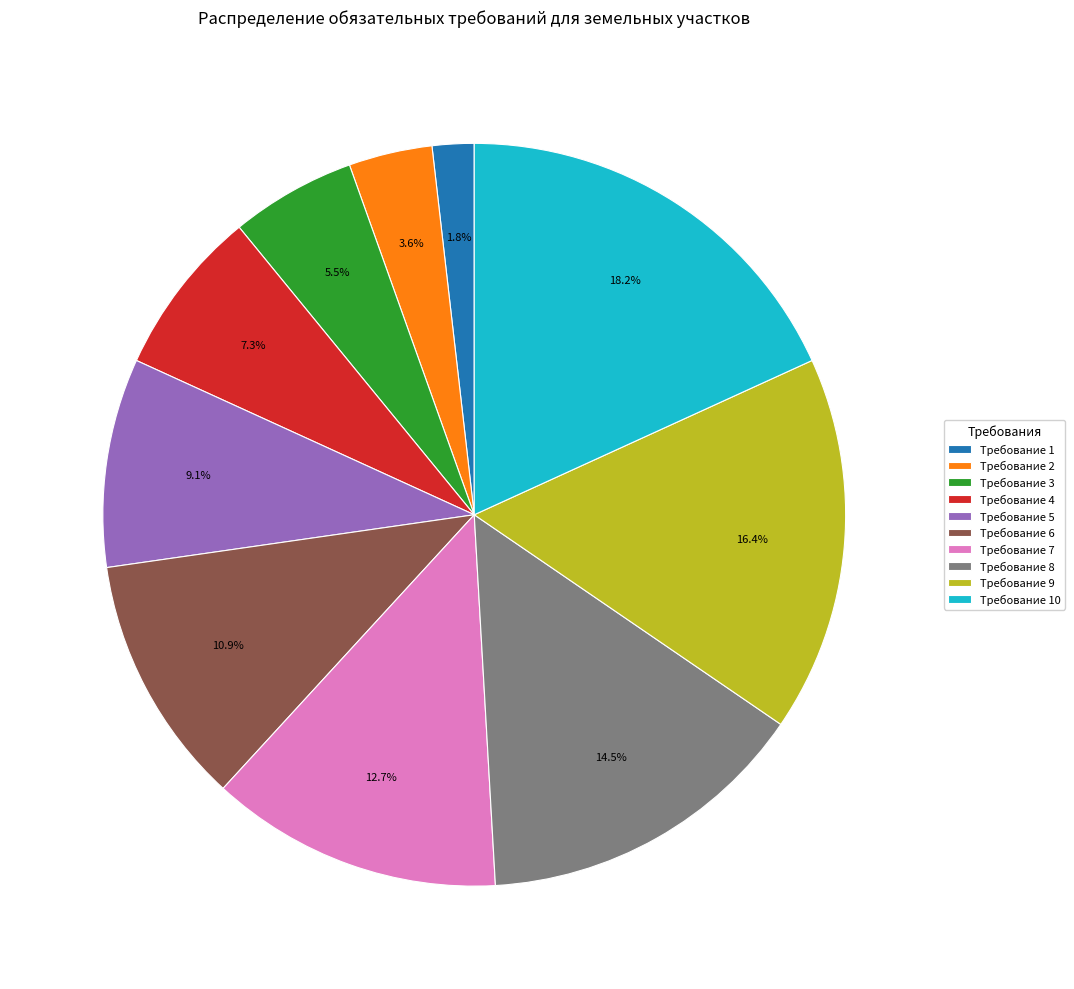

Does any single category account for the majority?

No